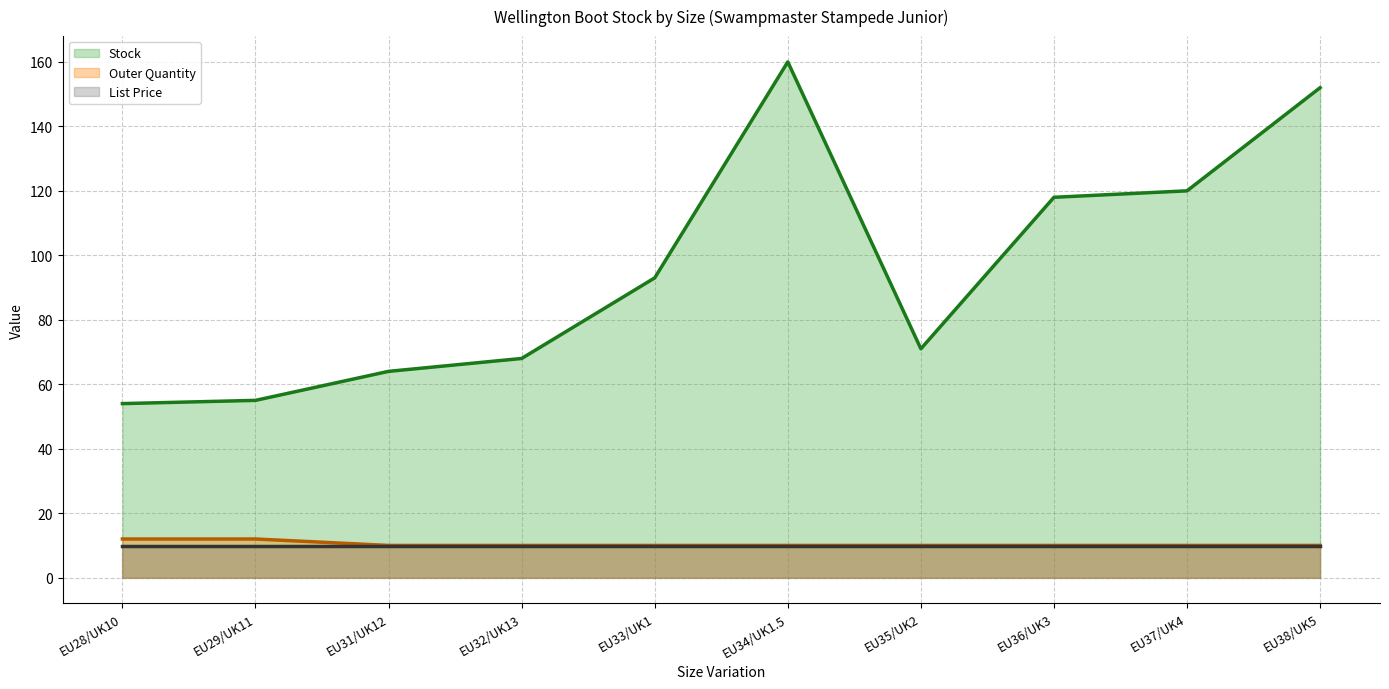

True or false: Stock (mean) and Outer Quantity (mean) cross at least once.

False